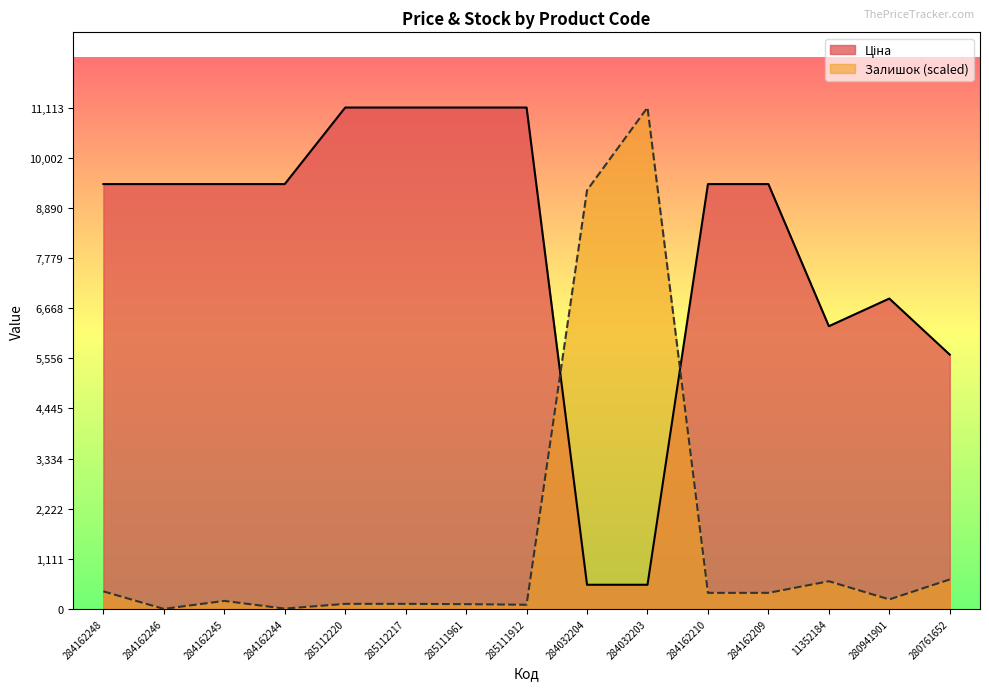

Reading left to right, list all the values displayed in this chart.

Ціна: 9416.9	9416.9	9416.9	9416.9	11113.6	11113.6	11113.6	11113.6	535.4	535.4	9416.9	9416.9	6266.7	6879.5	5636.0
Залишок: 389.1	0.0	178.1	6.6	112.1	112.1	105.5	92.3	9280.0	11113.6	356.2	356.2	613.4	211.1	653.0